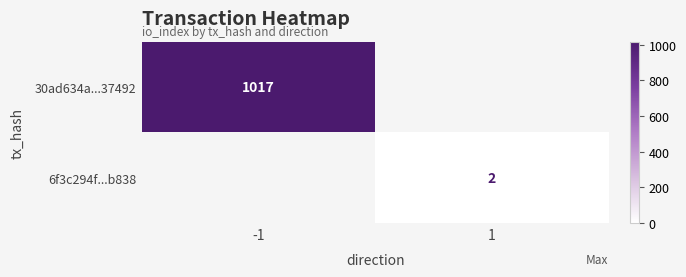

Which has a higher value, 1 or -1?

-1